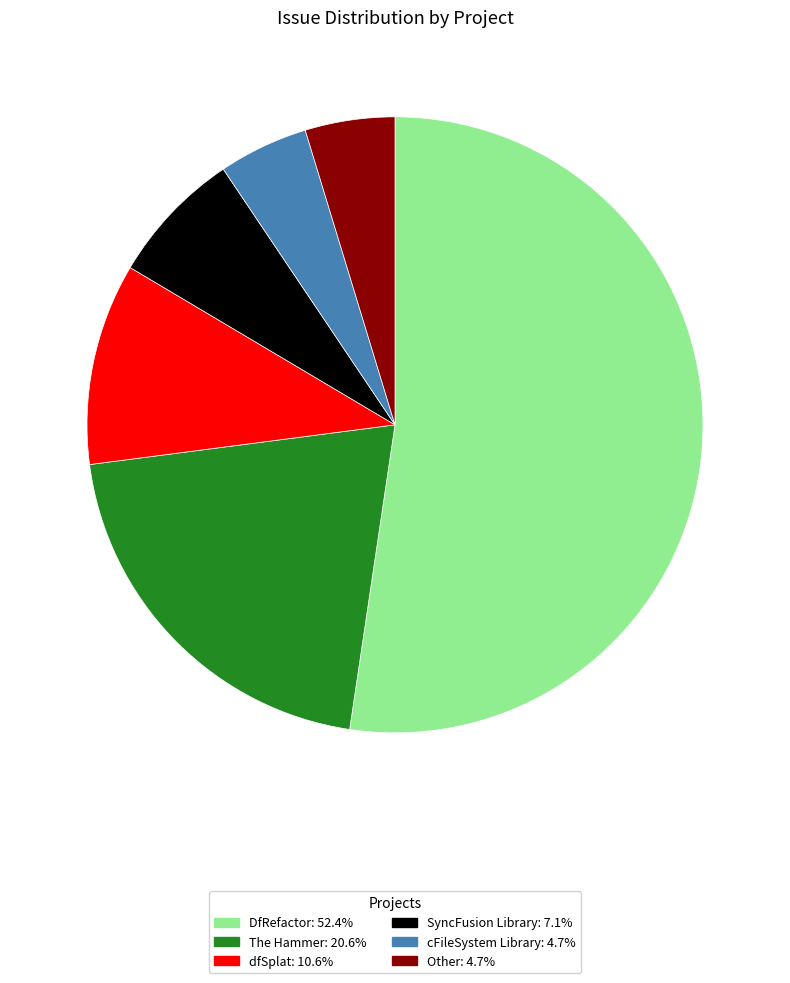

Is the sum of SyncFusion Library and dfSplat greater than half?

No